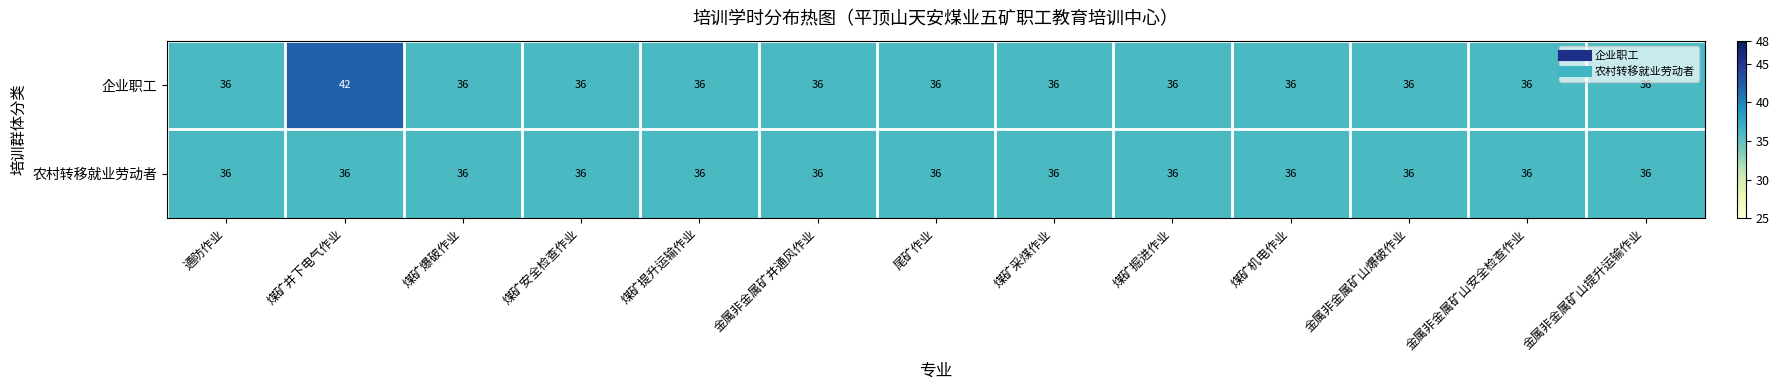

What is the average value of the 企业职工 series?

36